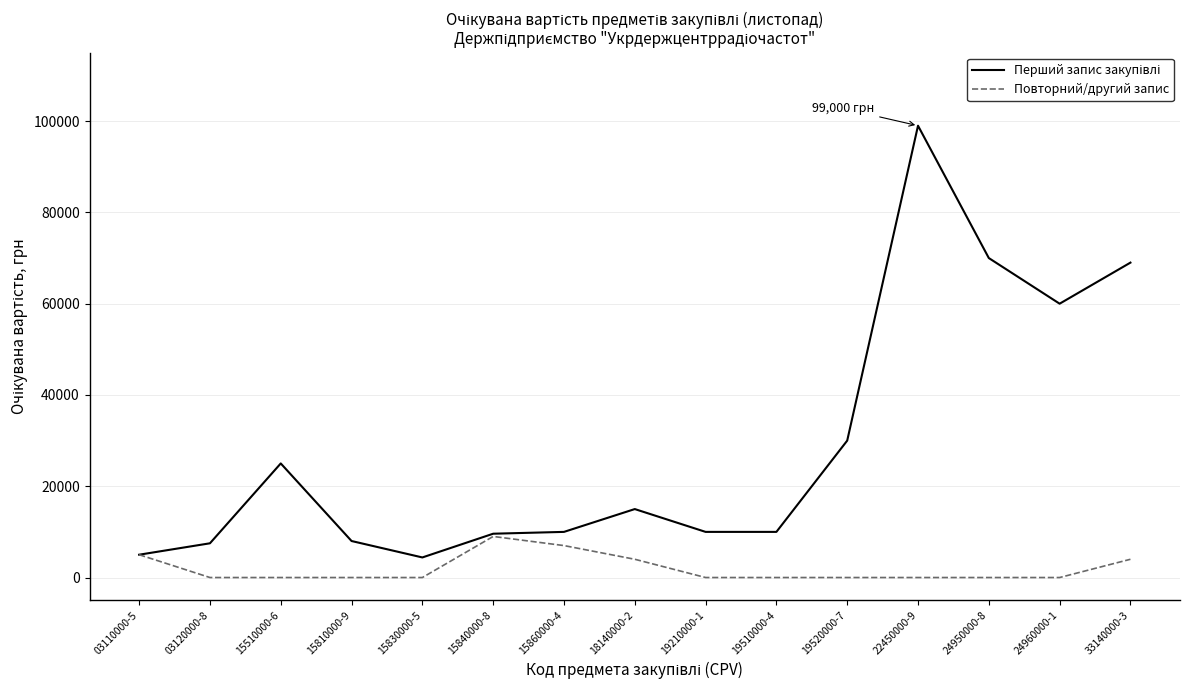

Which category has the highest value across all series?

22450000-9